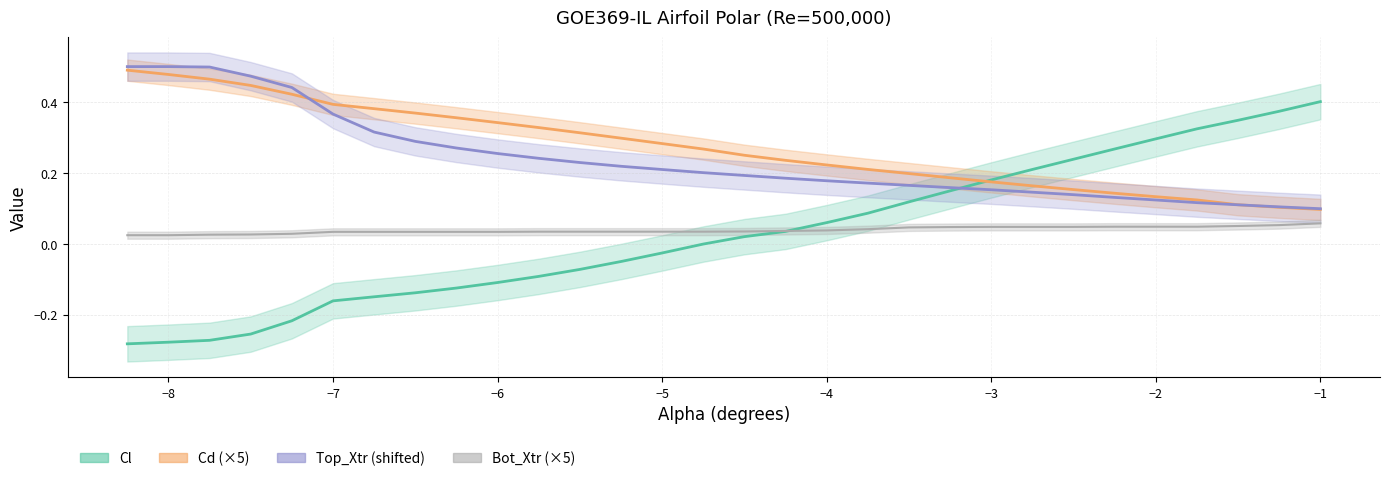

What is the spread (max minus min) of values at −6?

0.5